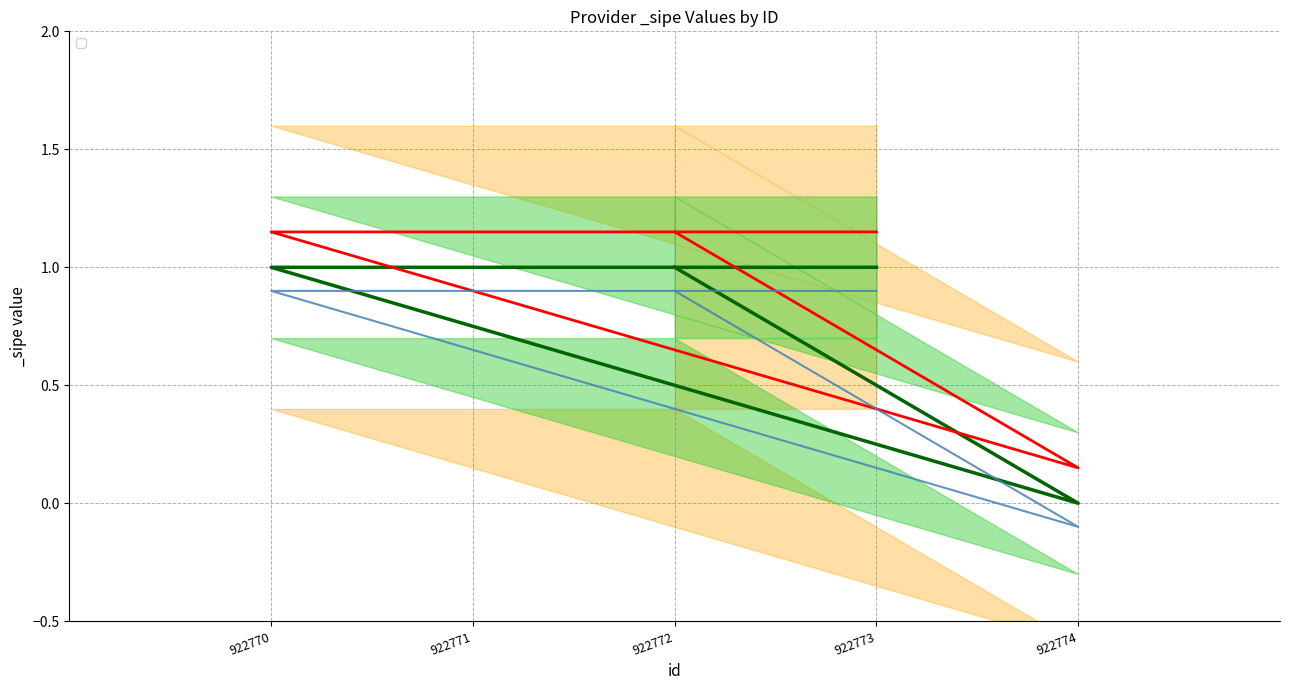

What is the greatest value displayed?

1